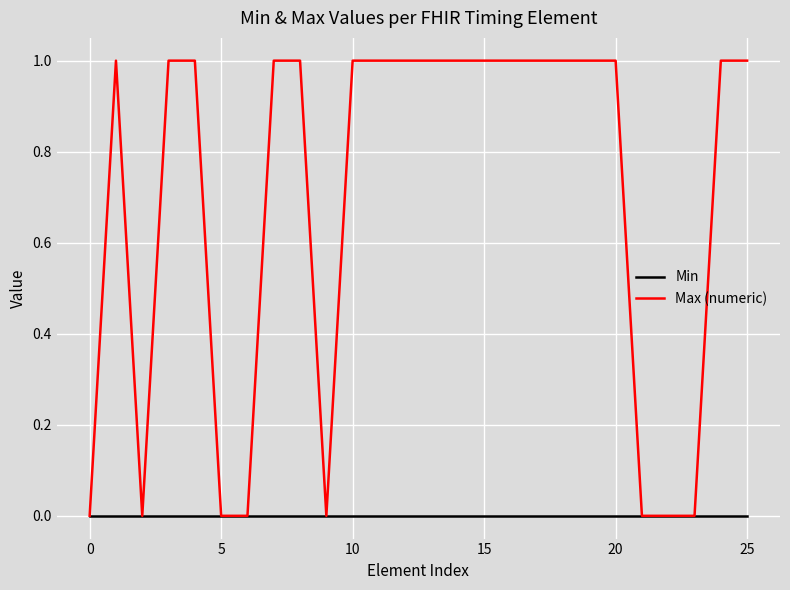

Which series has the largest range (max minus min)?

Max (numeric)